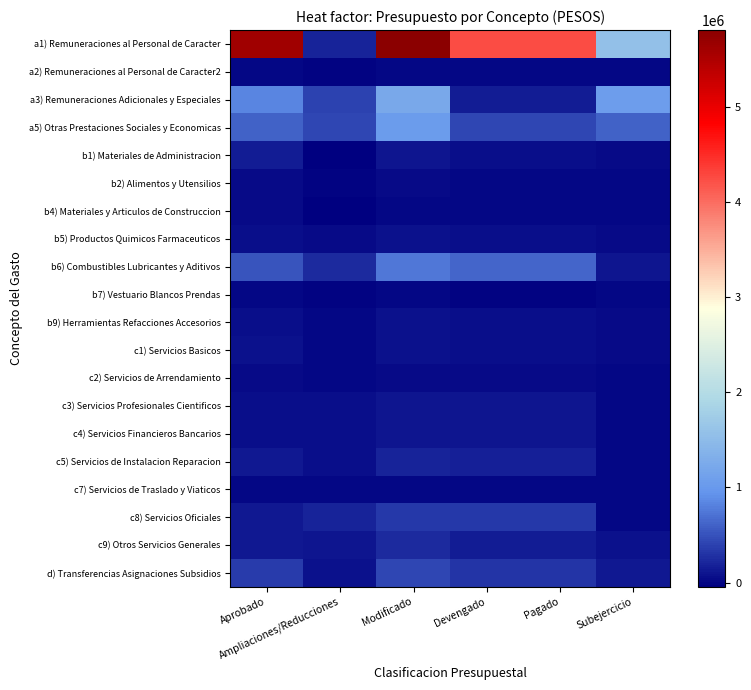

Count the number of categories in the chart.

6